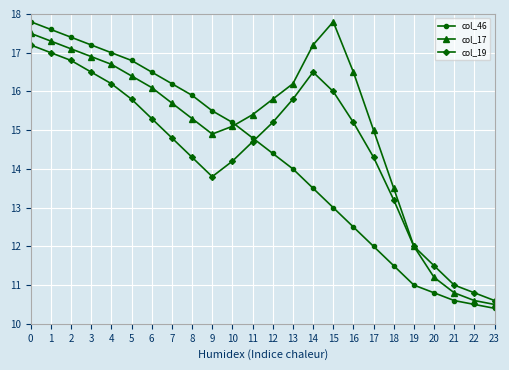

Which series changed the most between 6 and 8?

col_19